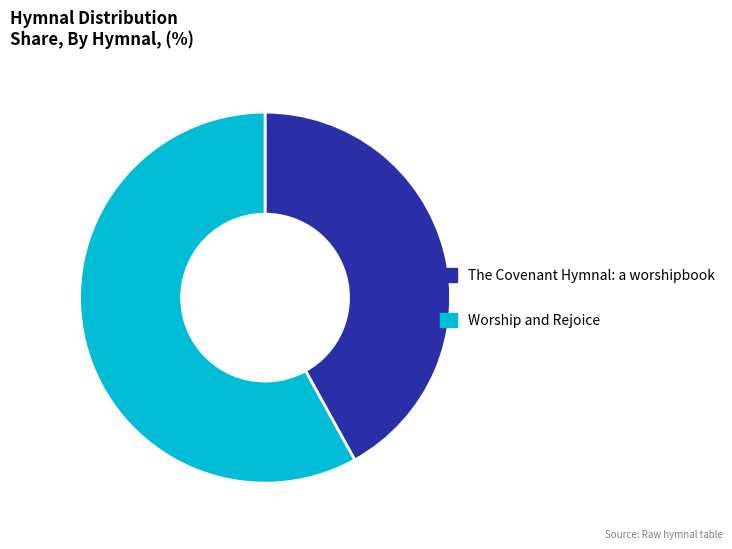

Between Worship and Rejoice and The Covenant Hymnal: a worshipbook, which is larger?

Worship and Rejoice